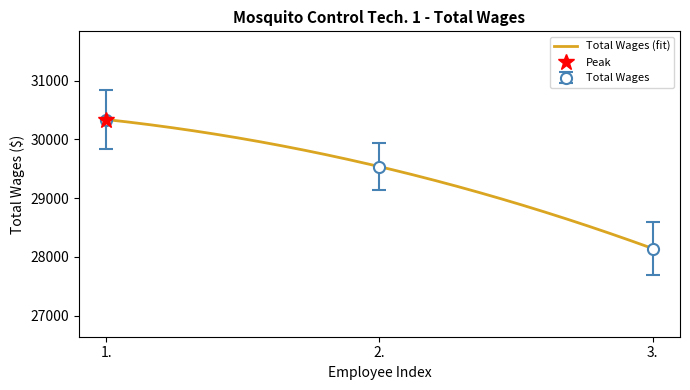

Reading left to right, extract all data points from this chart.

1.=30337	2.=29536	3.=28143